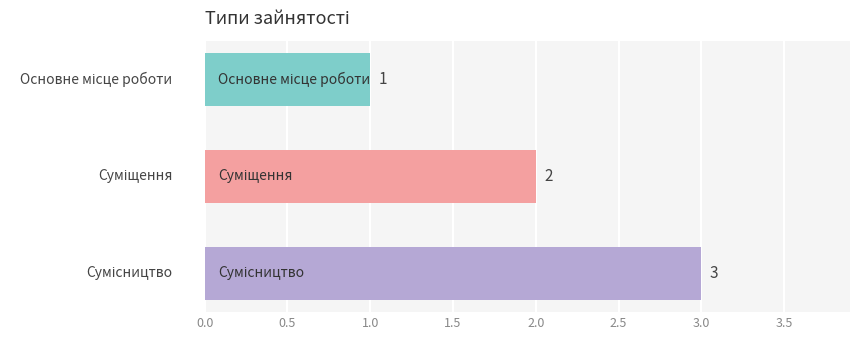

Count the values in the range 1 to 3.

3